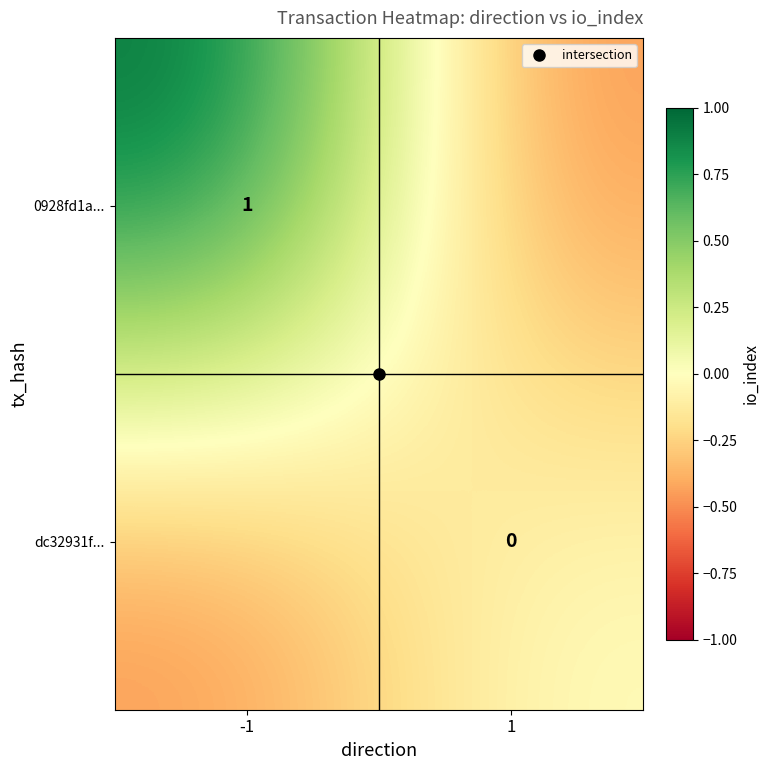

At which label does 0928fd1a... reach its peak?

-1